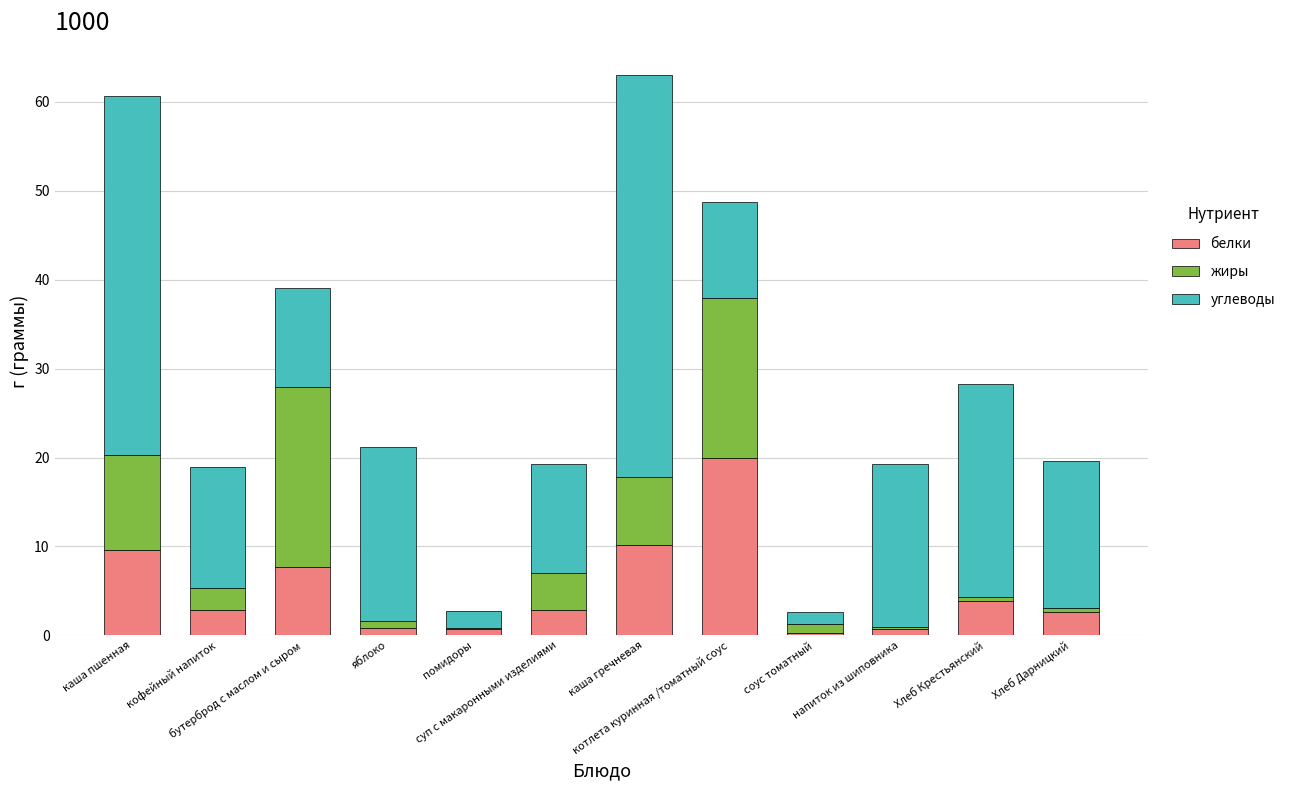

What are all the series names shown in the legend?

белки, жиры, углеводы